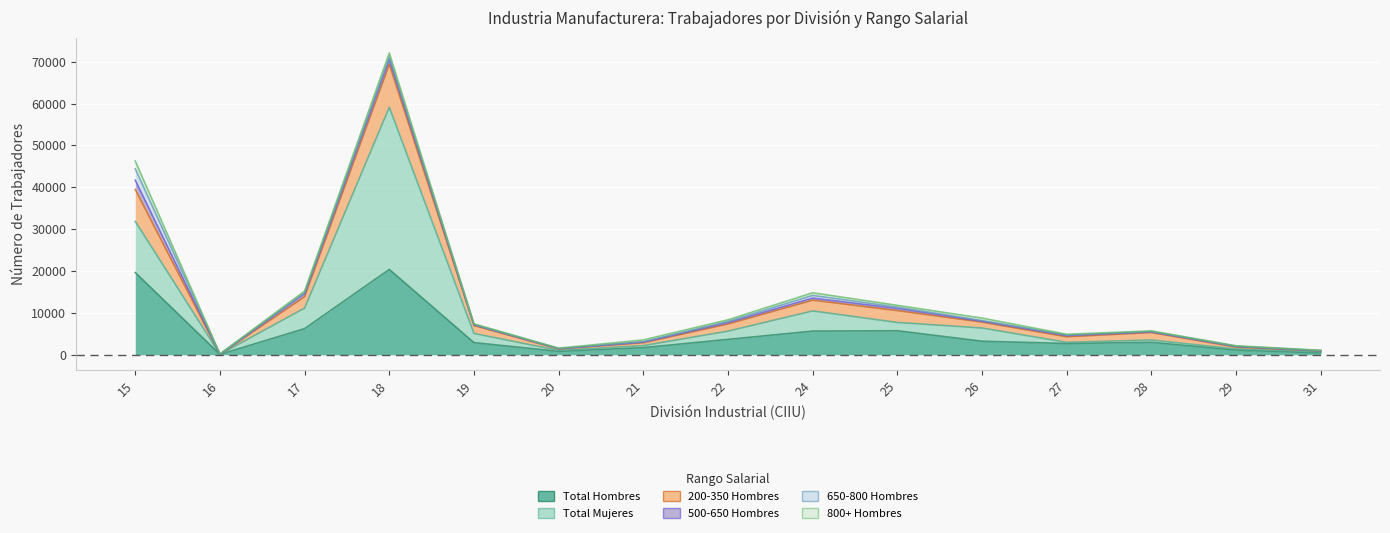

Where is 500-650 Hombres nearest to the value 1113?

18